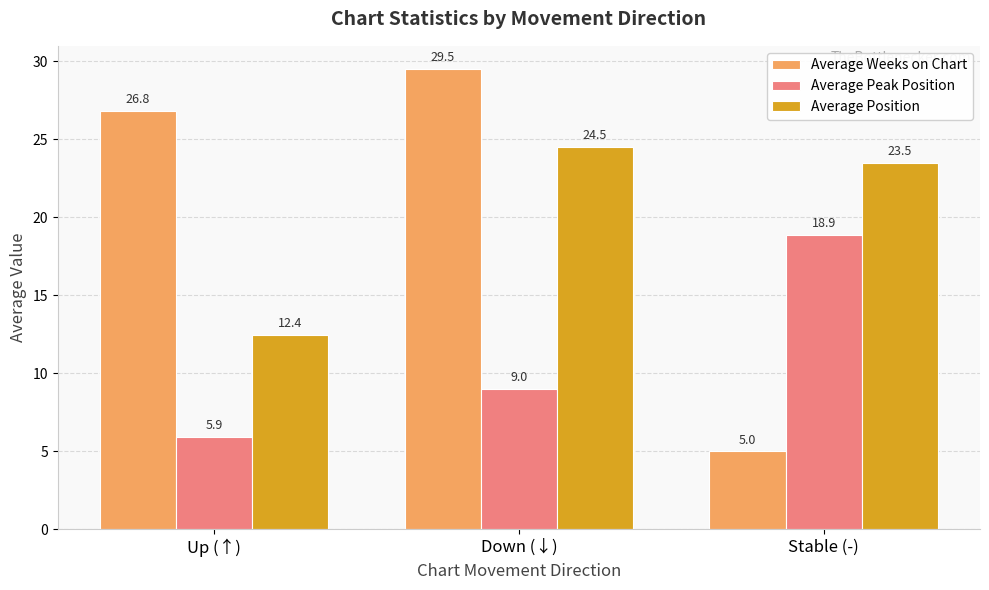

What is the average value of the Average Weeks on Chart series?

20.4